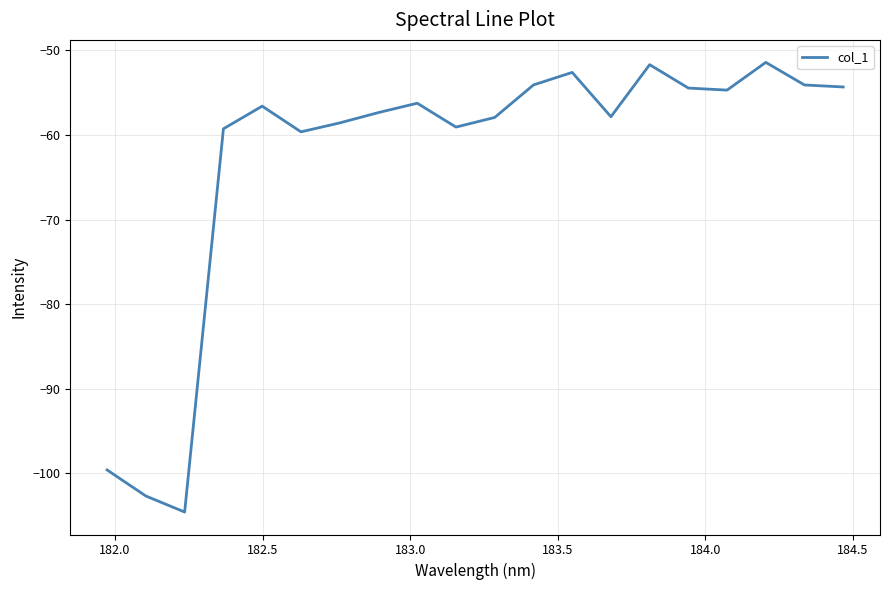

What is the smallest value displayed?

-104.6